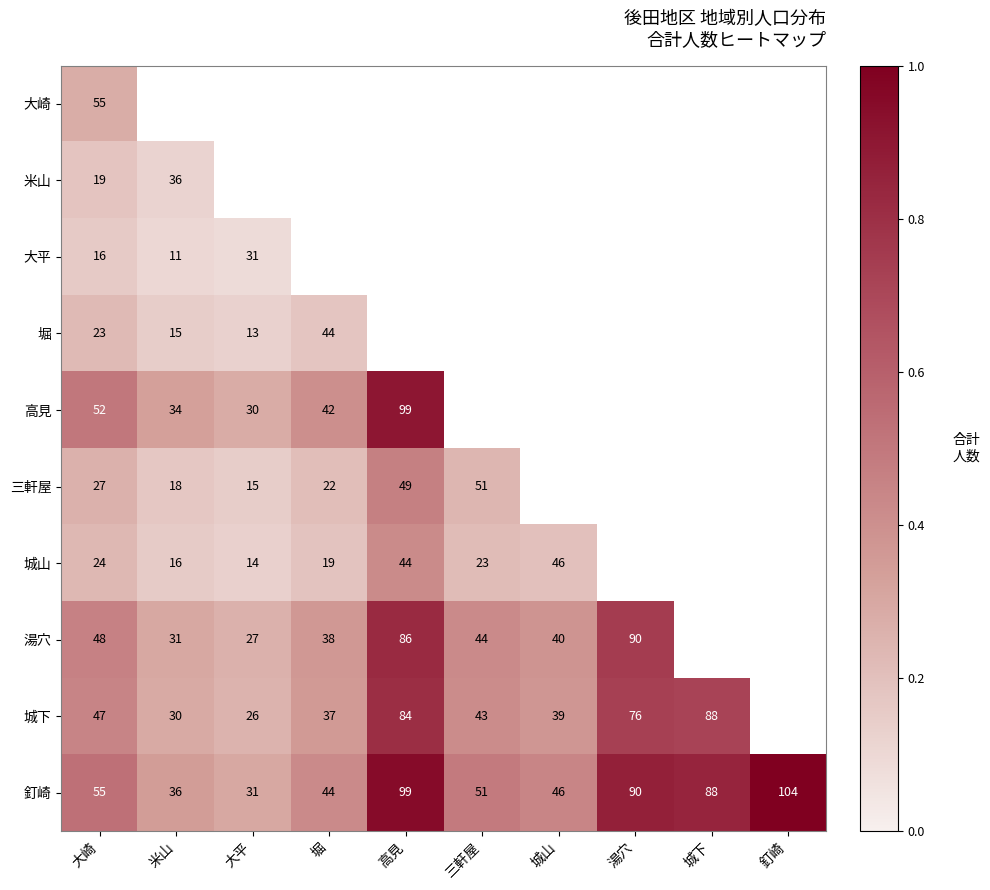

At which label is 釘崎 closest to 67?

大崎